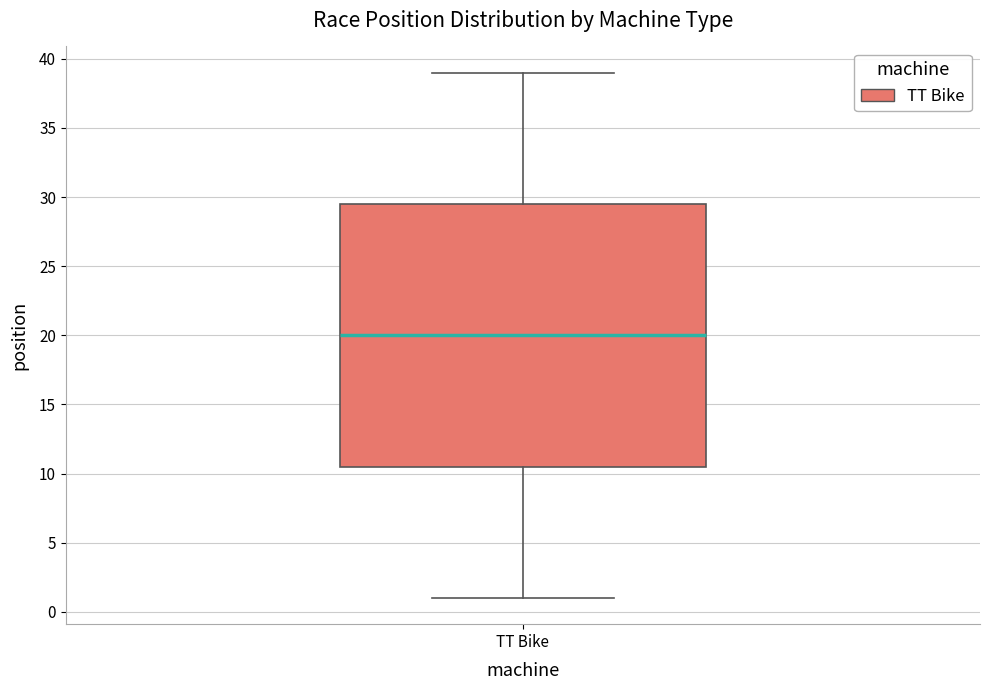

Transcribe this box plot: give where the median line is, the range the box spans, and where the two whiskers end, as read against the y-axis. The values are not printed on the chart, so give them approximately, as read against the axis.

median 20.0, box 10.5 to 29.5, whiskers 1.0 to 39.0